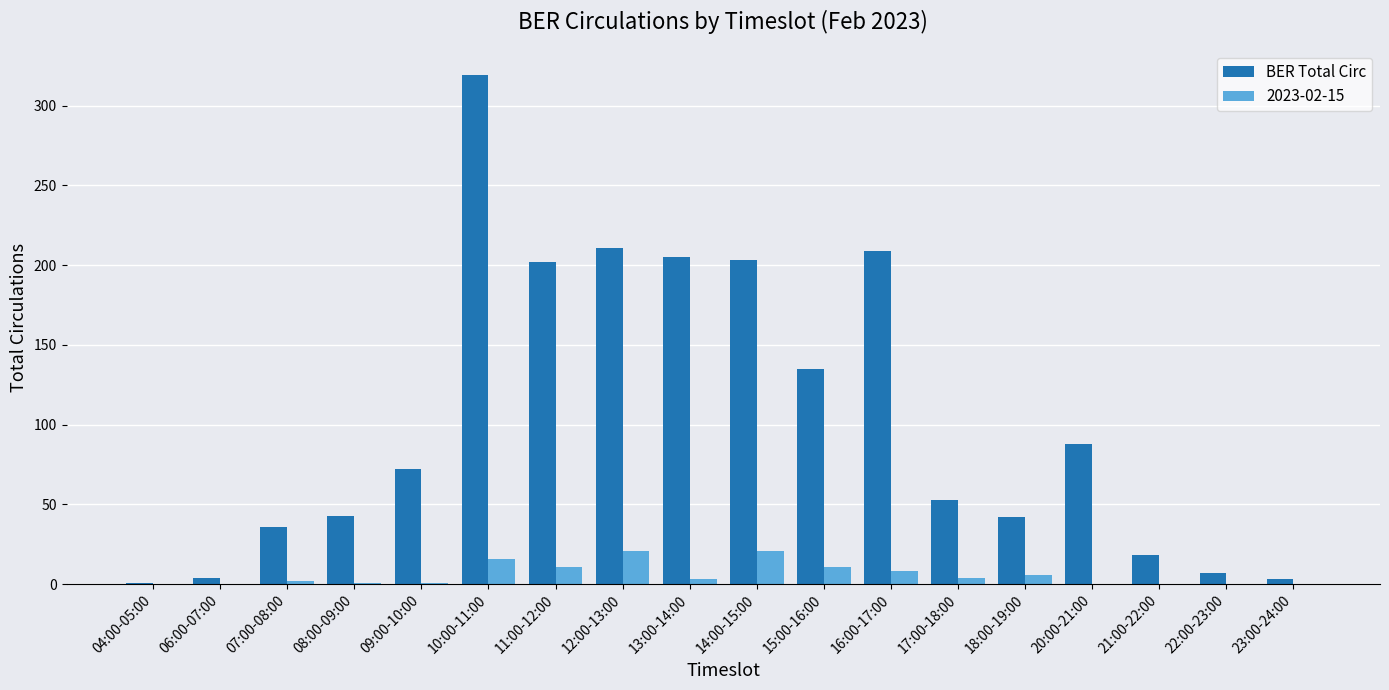

At which label does BER Total Circ reach its peak?

10:00-11:00